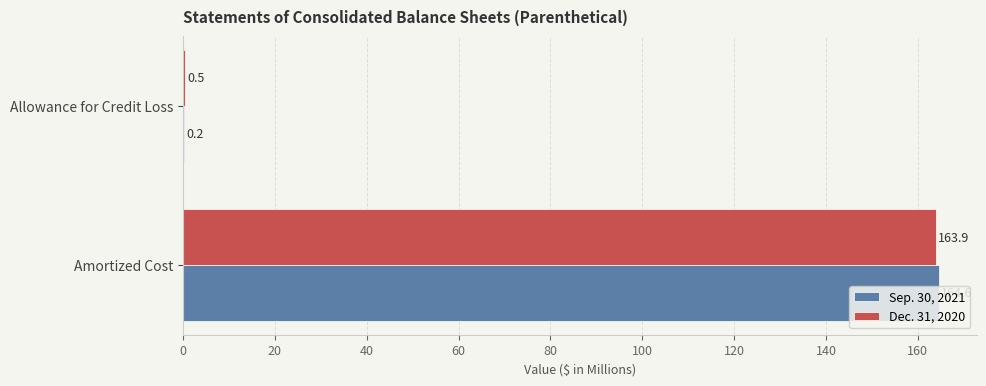

Between Amortized Cost and Allowance for Credit Loss, which series saw the biggest shift?

Sep. 30, 2021